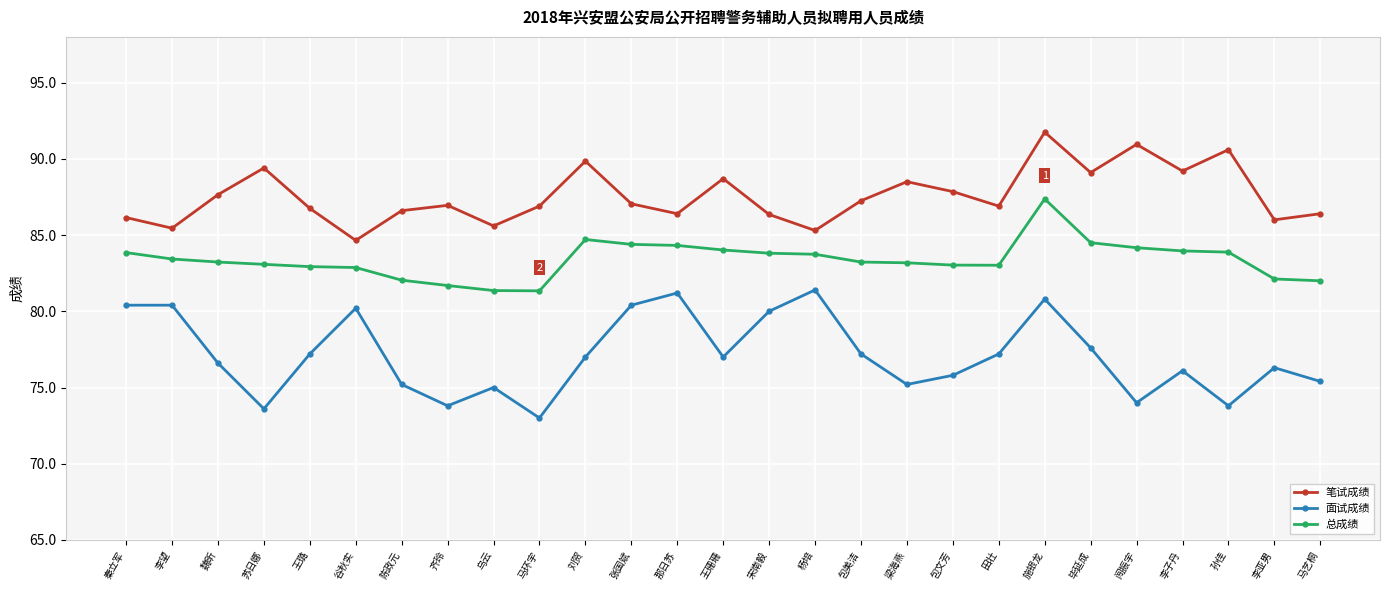

Which series has the largest total across all categories?

笔试成绩